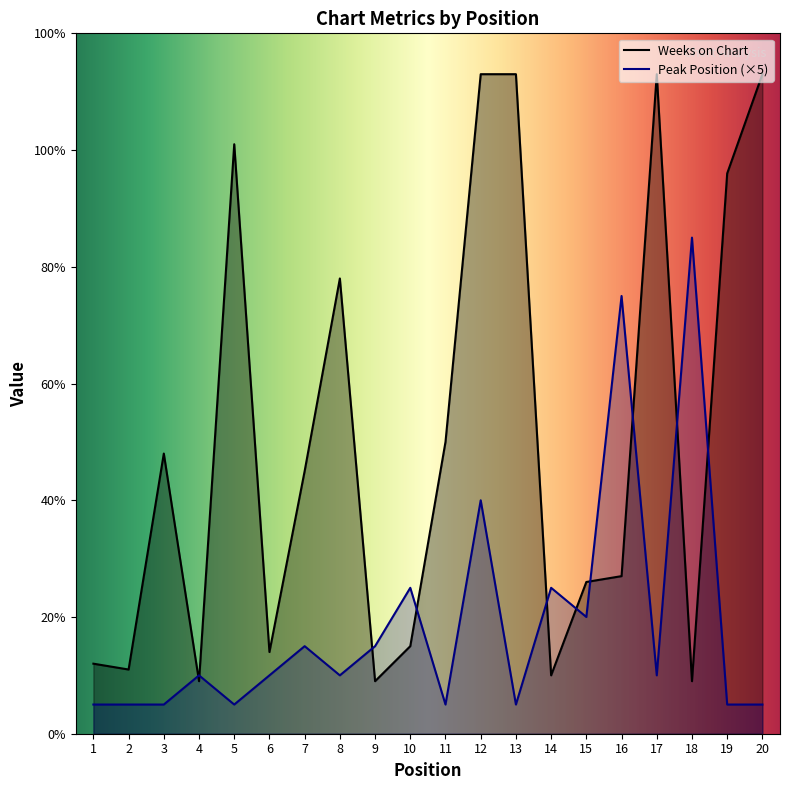

Which series has the largest range (max minus min)?

Weeks on Chart